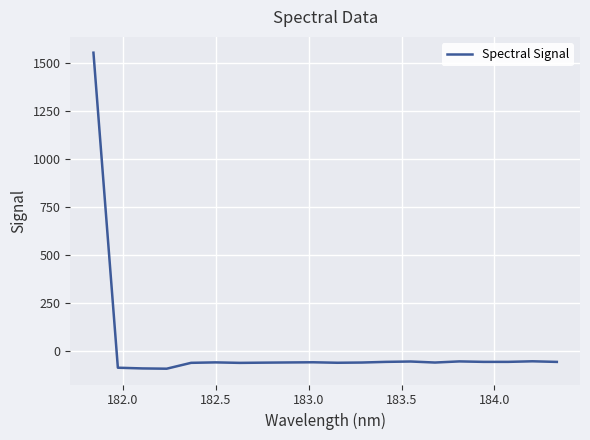

What is the smallest value displayed?

-91.8